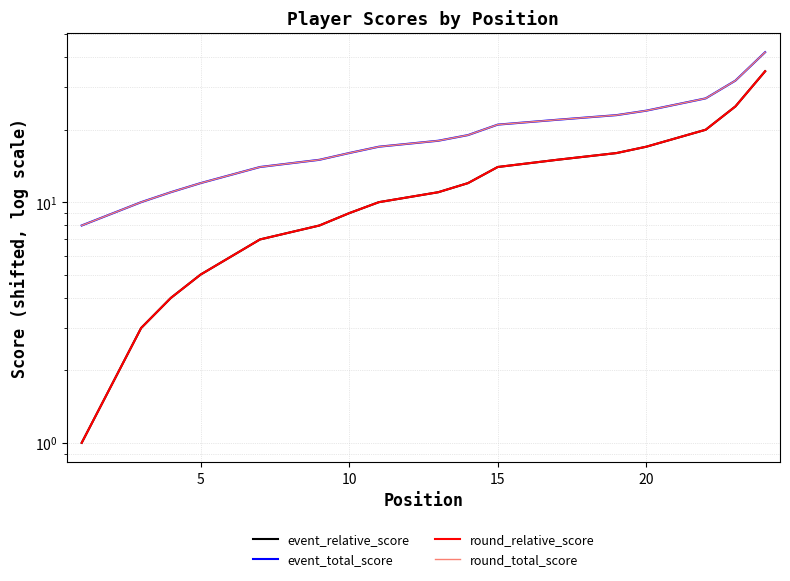

Does the chart display data point markers on the line(s)?

No